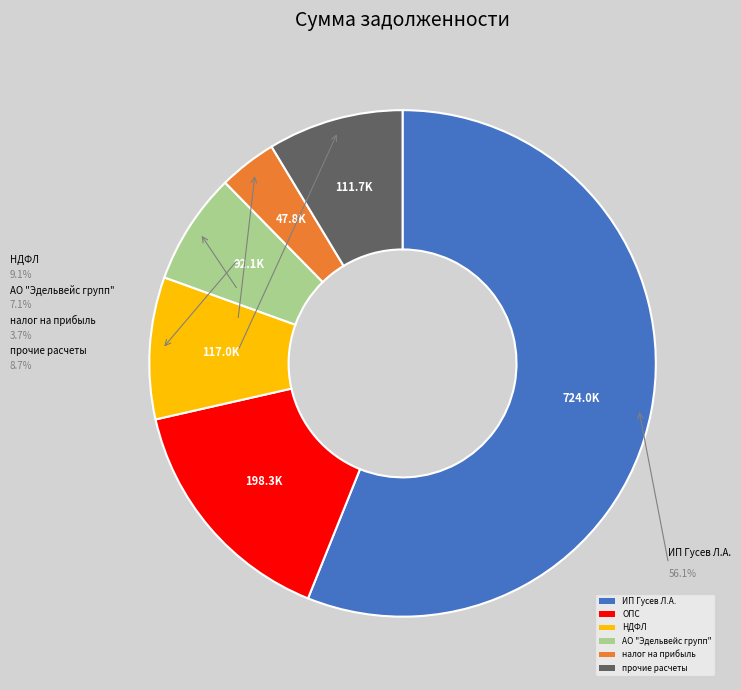

Which has a higher value, АО "Эдельвейс групп" or ОПС?

ОПС